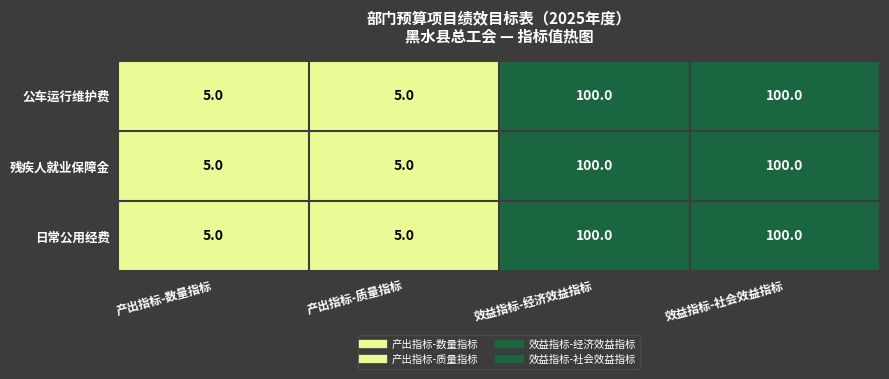

What is the total value across all series at 效益指标-社会效益指标?

300